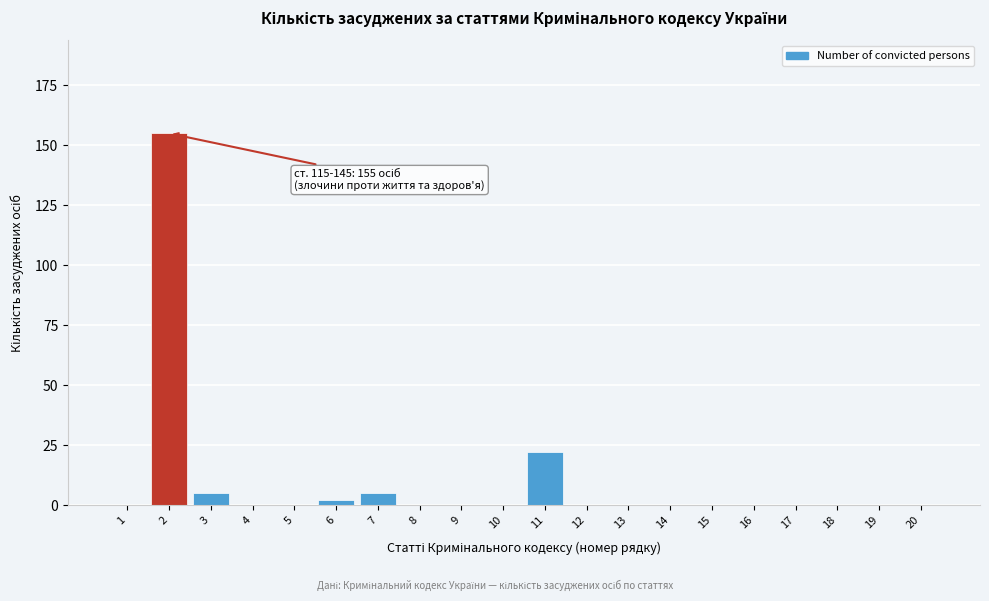

Reading left to right, transcribe all the data shown in this chart.

1=0	2=155	3=5	4=0	5=0	6=2	7=5	8=0	9=0	10=0	11=22	12=0	13=0	14=0	15=0	16=0	17=0	18=0	19=0	20=0